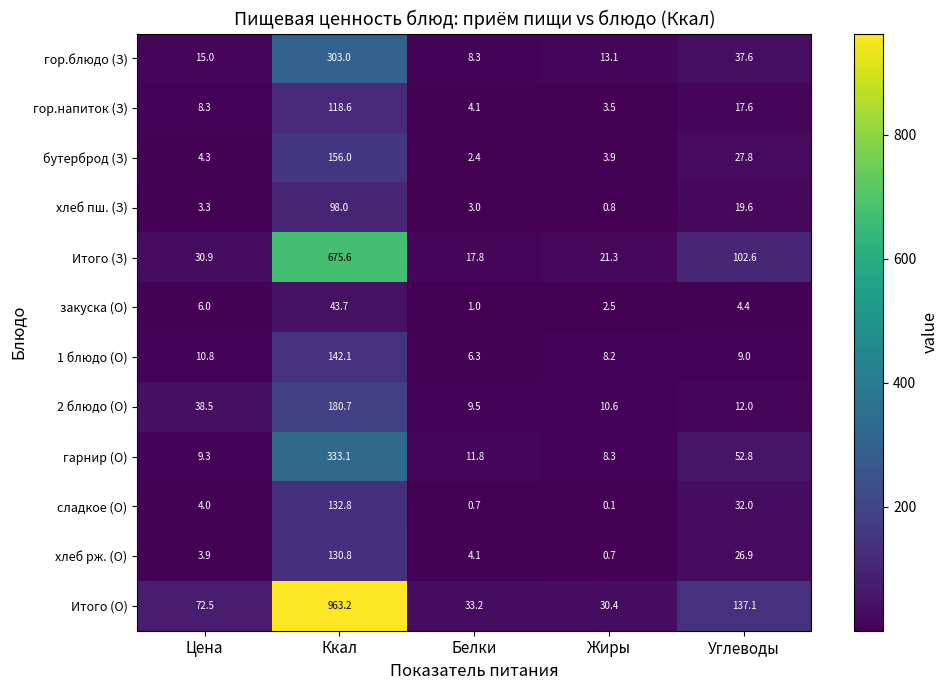

At which category is the sum across all series the highest?

Ккал